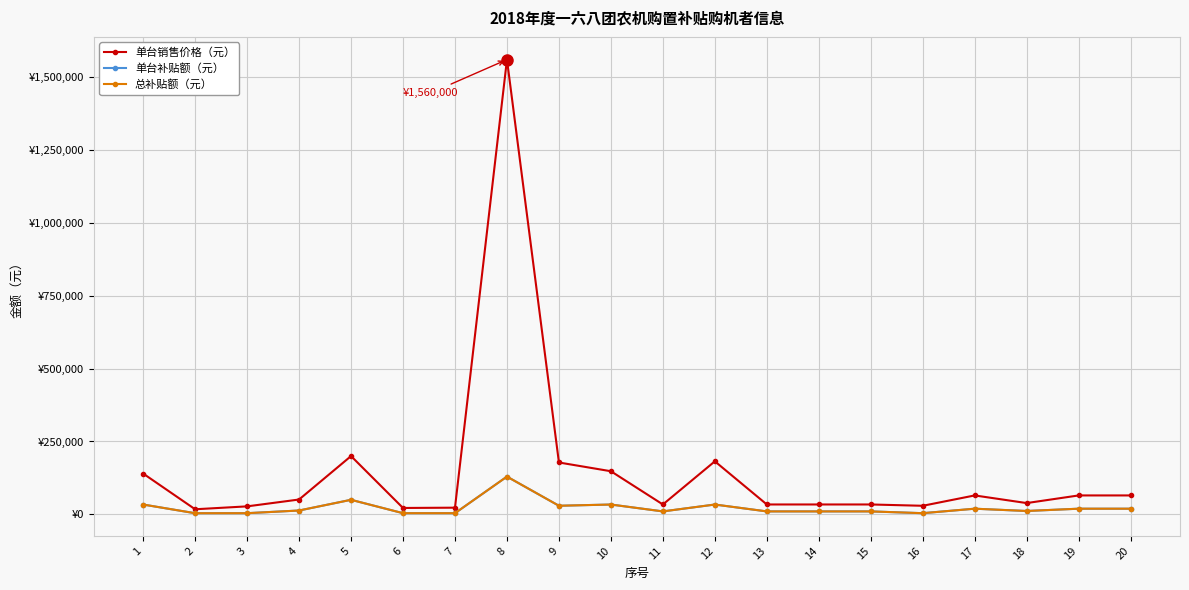

Which series has the largest range (max minus min)?

单台销售价格（元）